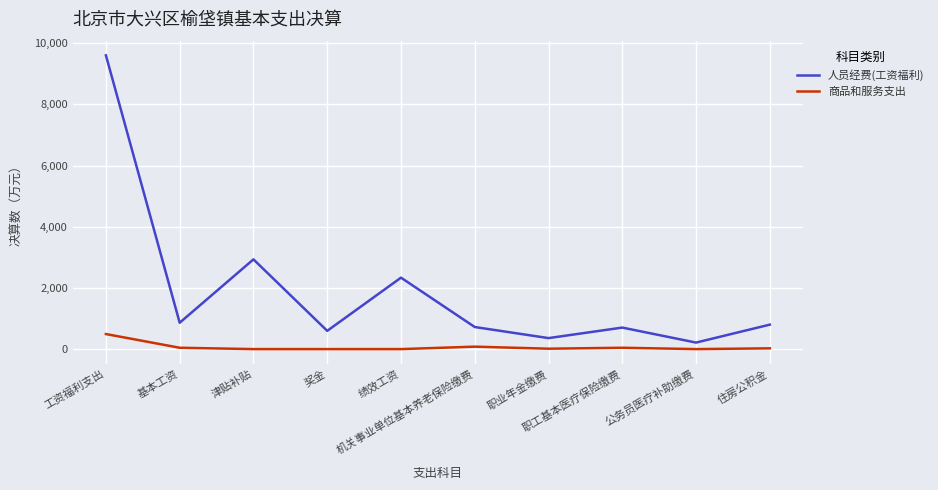

Count the number of categories in the chart.

10